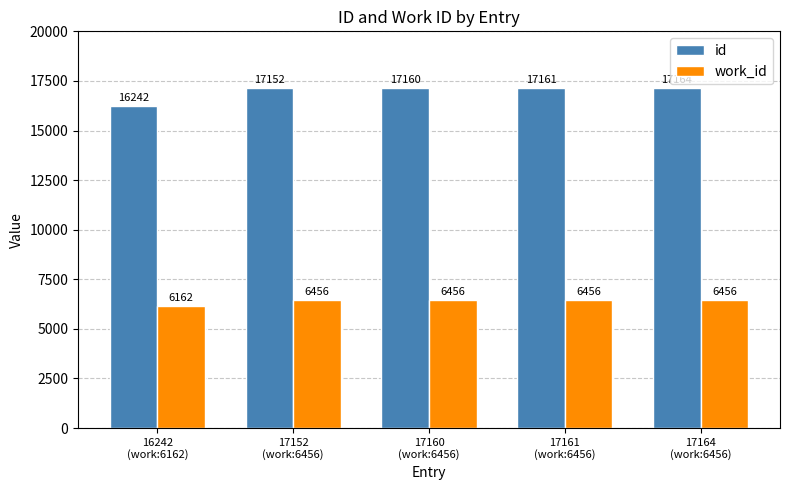

How many data points in id are less than 17160?

2